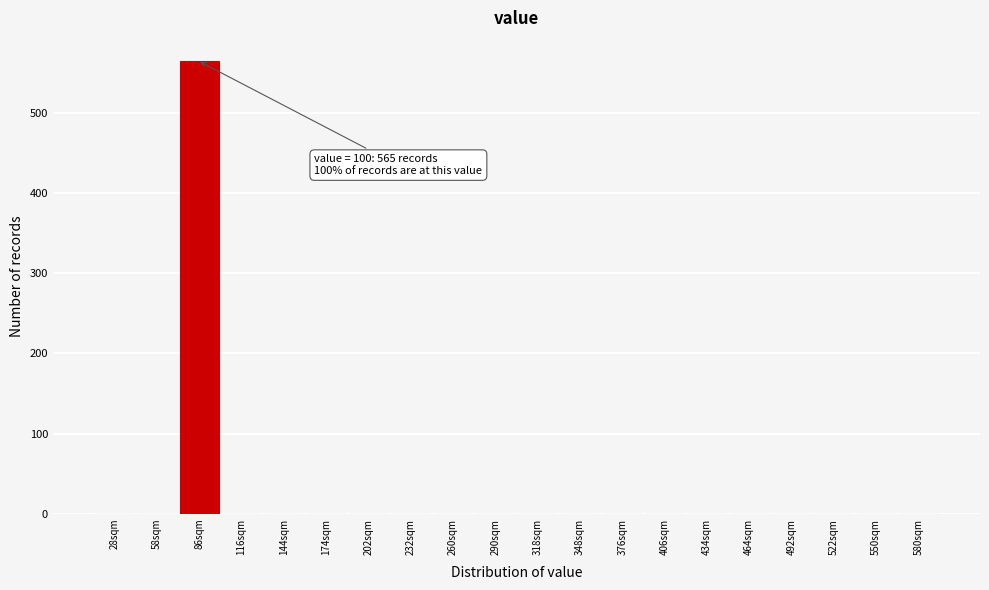

Reading left to right, what are all the values shown in this chart?

28sqm=0	58sqm=0	86sqm=565	116sqm=0	144sqm=0	174sqm=0	202sqm=0	232sqm=0	260sqm=0	290sqm=0	318sqm=0	348sqm=0	376sqm=0	406sqm=0	434sqm=0	464sqm=0	492sqm=0	522sqm=0	550sqm=0	580sqm=0